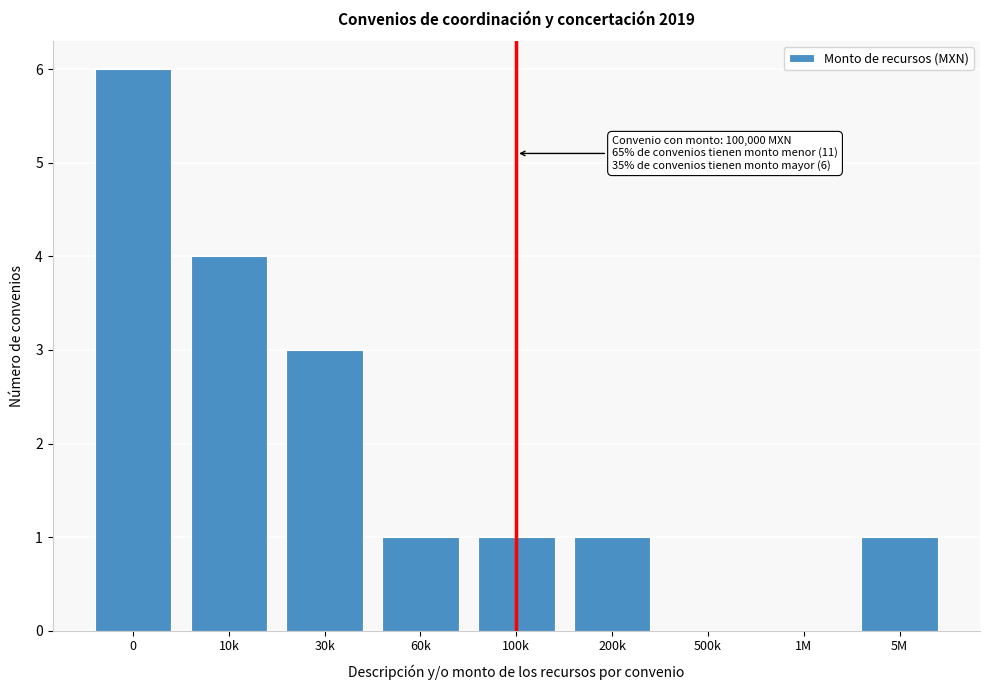

Reading left to right, what are all the values shown in this chart?

0=6	10k=4	30k=3	60k=1	100k=1	200k=1	500k=0	1M=0	5M=1